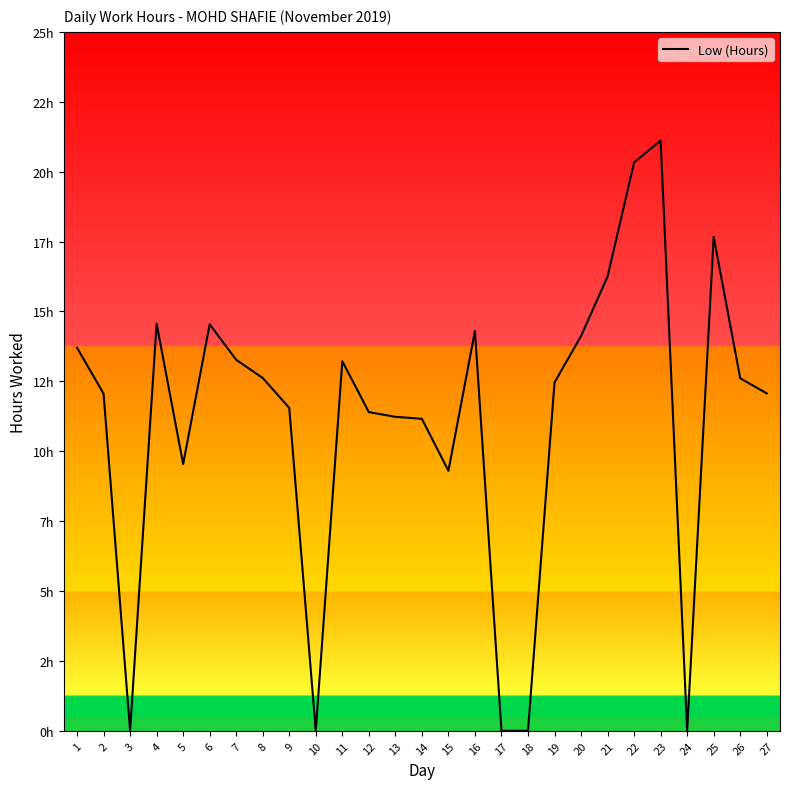

Does the chart display data point markers on the line(s)?

No